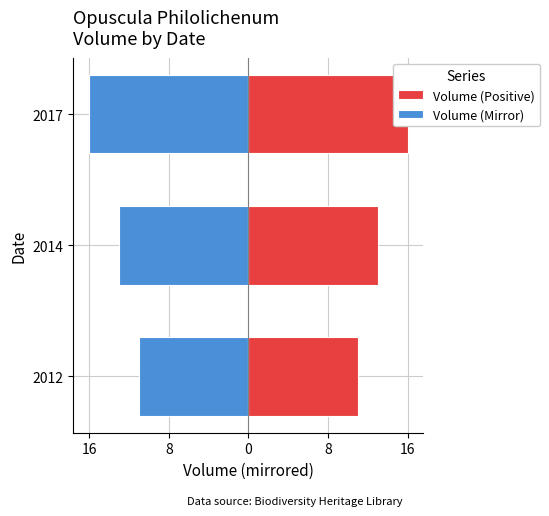

What are all the series names shown in the legend?

Volume (Positive), Volume (Mirror)